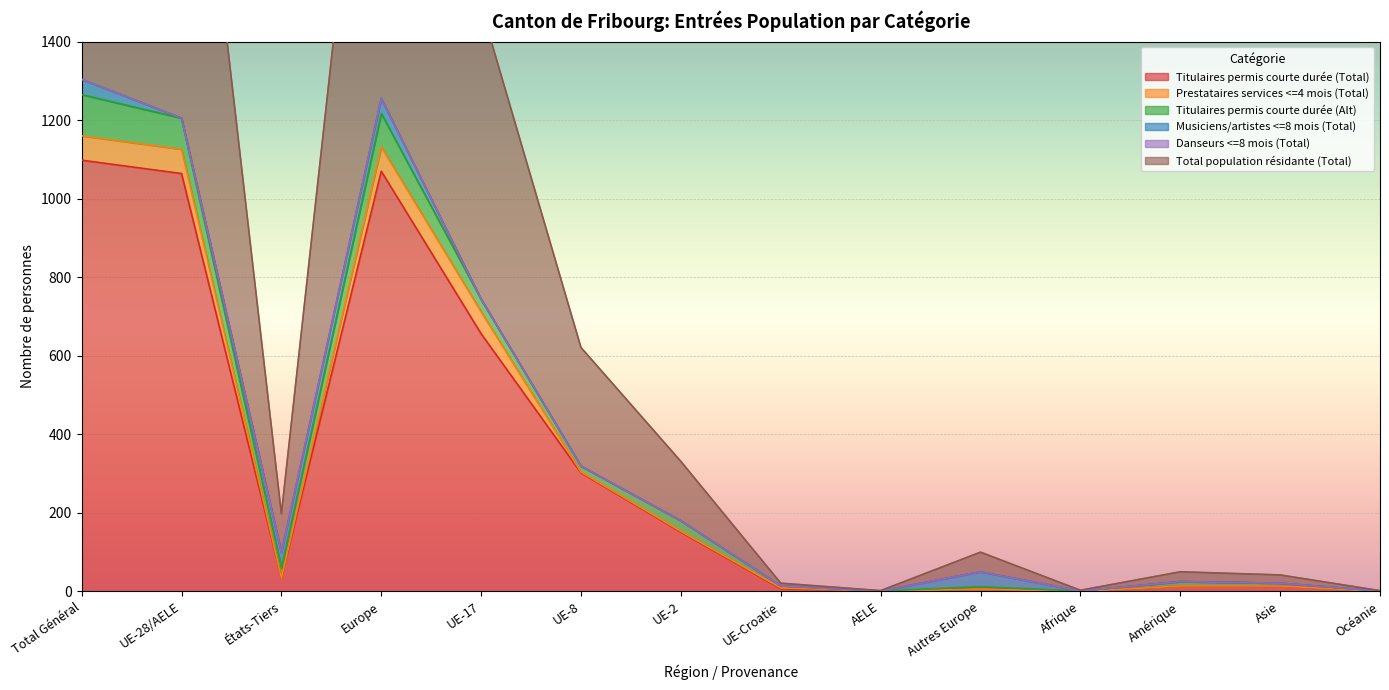

What is the average value of the Prestataires services <=4 mois (Total) series?

18